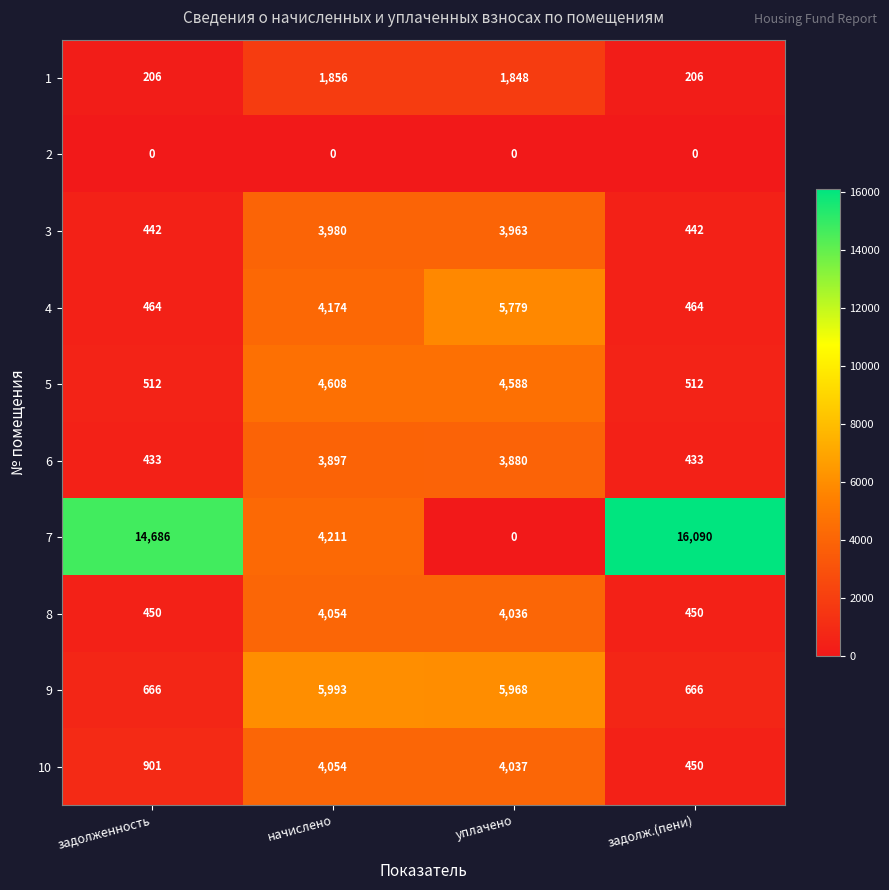

At which category is the sum across all series the highest?

начислено